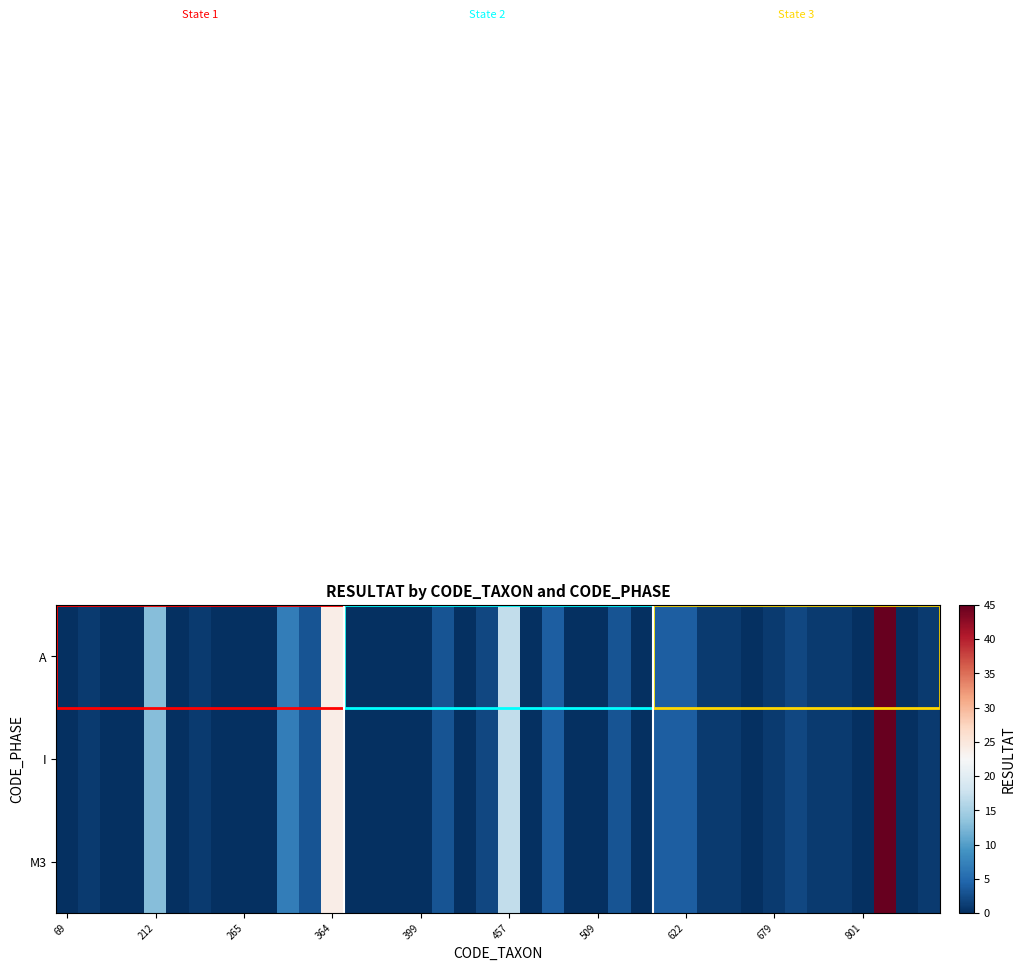

At how many categories does at least one series exceed 16?

3